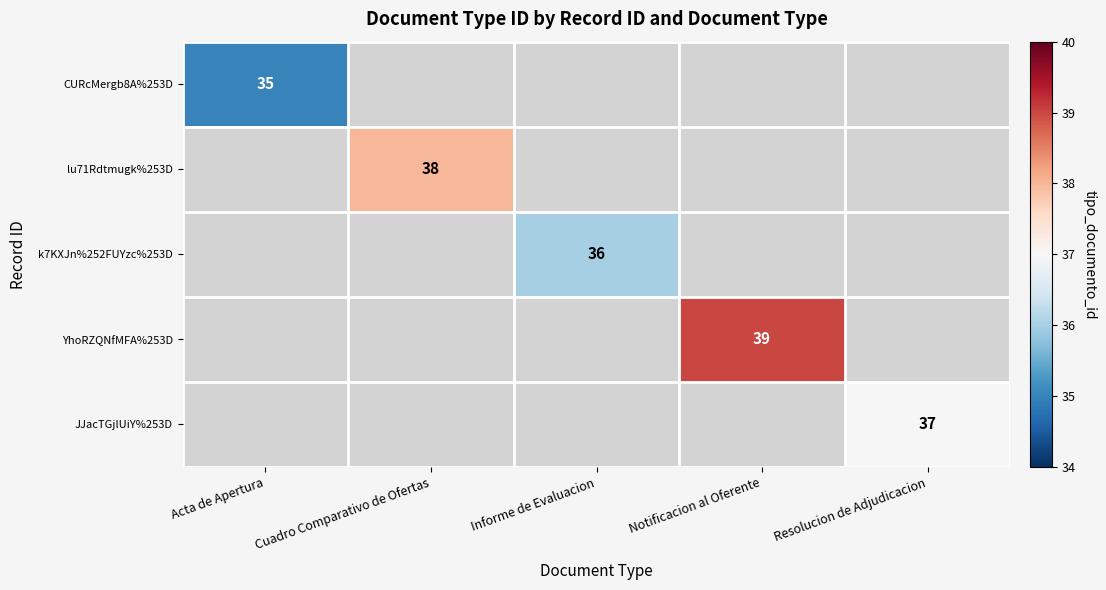

The value of JJacTGjlUiY%253D at Resolucion de Adjudicacion is 37. True or false?

True